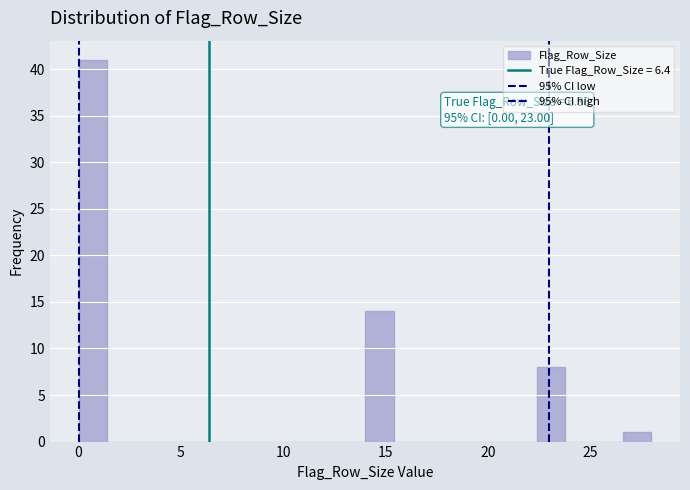

Read against the x-axis, roughly where is the centre of the tallest bar?

0.5